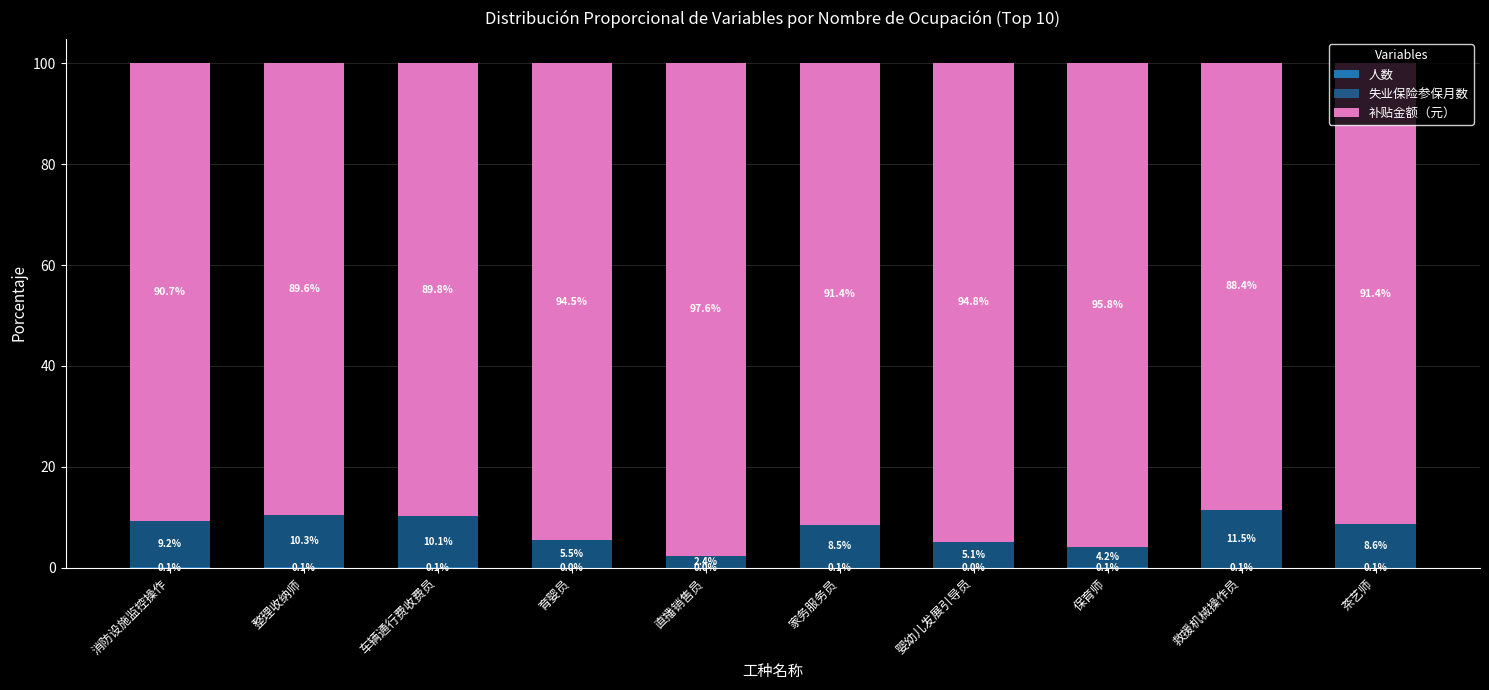

Are the bars horizontal?

No